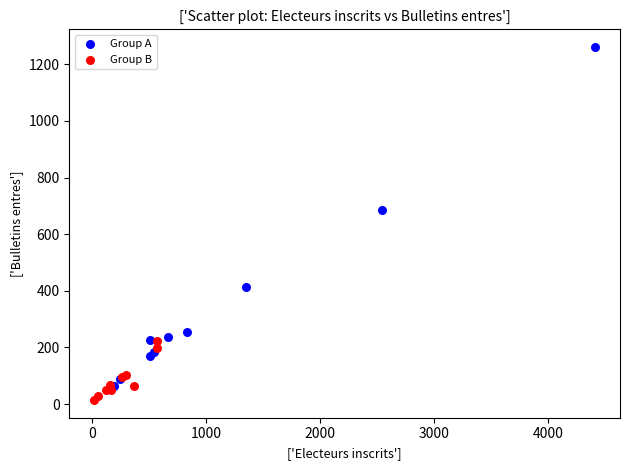

What are all the series names shown in the legend?

Group A, Group B